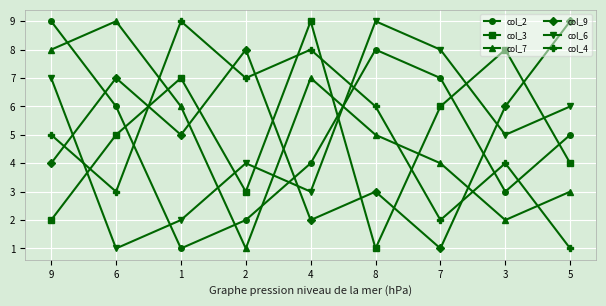

The col_7 series shows 7 at 7. True or false?

False